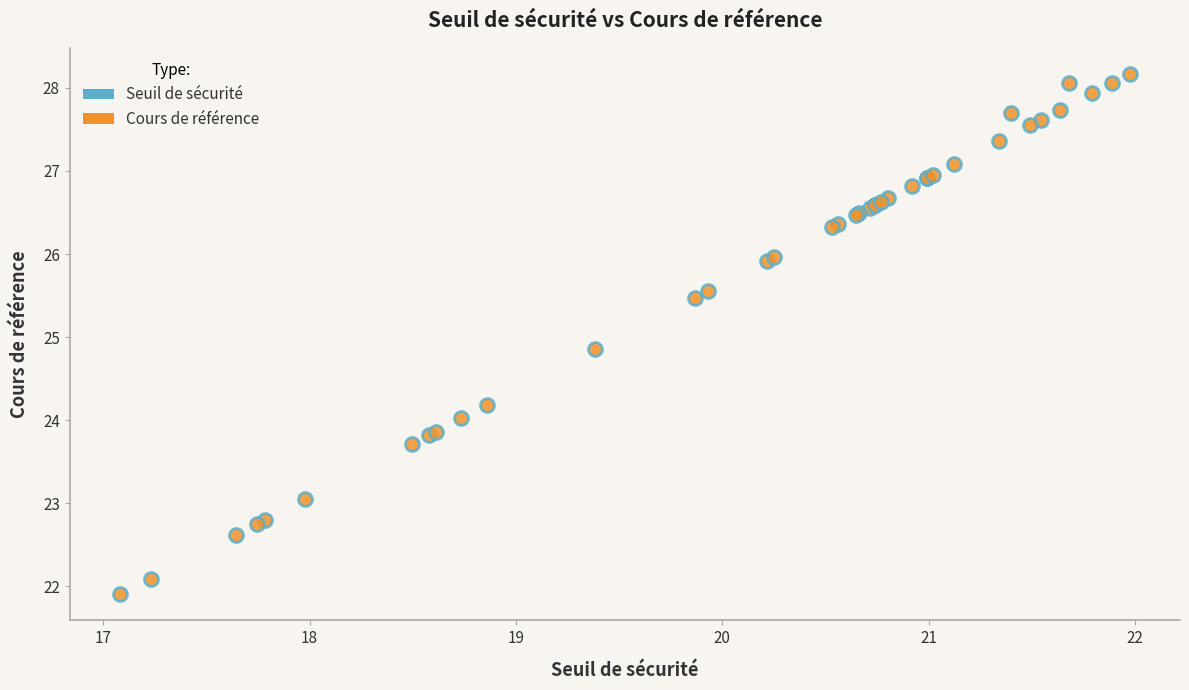

What Y value in the scatter plot is closest to 25?

24.9